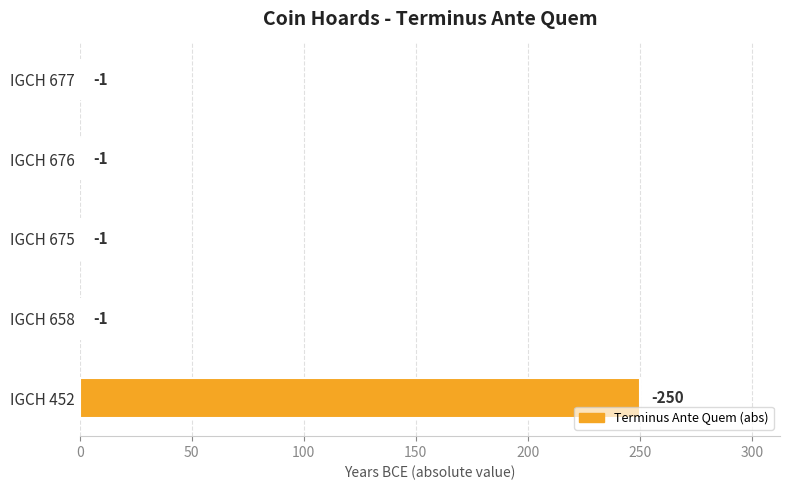

What is the average value?

51